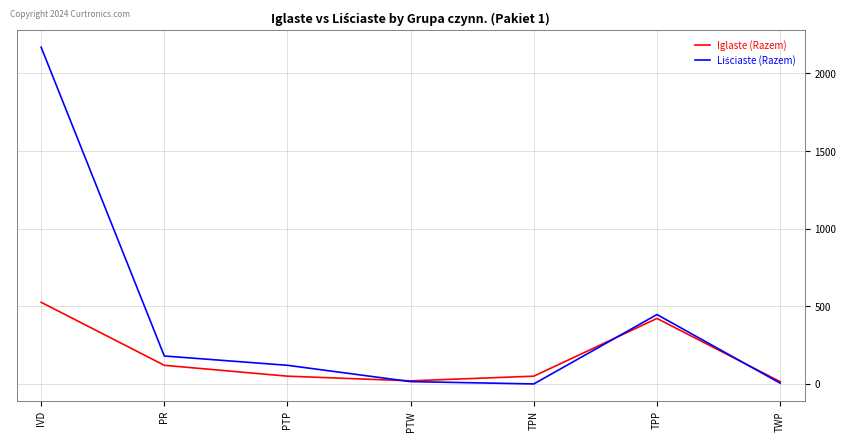

Is it true that Iglaste (Razem) equals 50 at PTP?

True